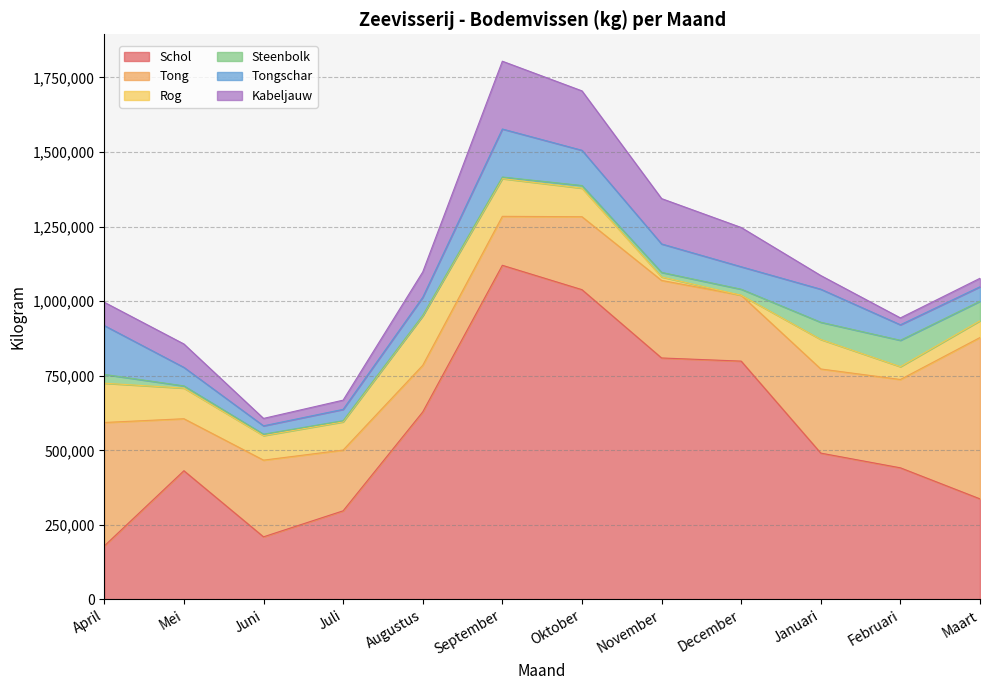

Reading left to right, list all the values displayed in this chart.

Schol: April=179418	Mei=431550	Juni=209990	Juli=297195	Augustus=628660	September=1120174	Oktober=1038525	November=809556	December=798989	Januari=490639	Februari=441323	Maart=337224
Tong: April=413860	Mei=174315	Juni=257108	Juli=203607	Augustus=156284	September=164128	Oktober=244447	November=259928	December=220813	Januari=282021	Februari=296143	Maart=540871
Rog: April=131661	Mei=102628	Juni=82150	Juli=94506	Augustus=165424	September=126333	Oktober=95740	November=11631	December=2	Januari=98858	Februari=42809	Maart=56157
Steenbolk: April=29492	Mei=7471	Juni=4803	Juli=3963	Augustus=1984	September=5477	Oktober=8924	November=15274	December=20239	Januari=57721	Februari=88555	Maart=65576
Tongschar: April=163779	Mei=62062	Juni=28018	Juli=38035	Augustus=60678	September=160906	Oktober=118059	November=95391	December=75312	Januari=110823	Februari=51972	Maart=48468
Kabeljauw: April=78096	Mei=78401	Juni=24863	Juli=30855	Augustus=84827	September=227301	Oktober=199196	November=152022	December=131603	Januari=45824	Februari=23059	Maart=28422